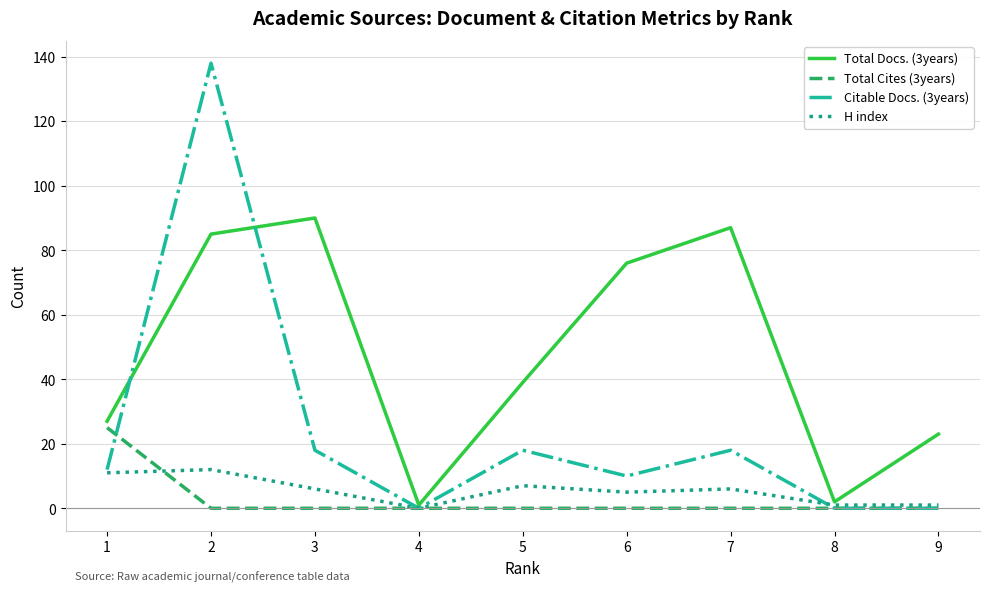

The Total Docs. (3years) series shows 39 at 5. True or false?

True